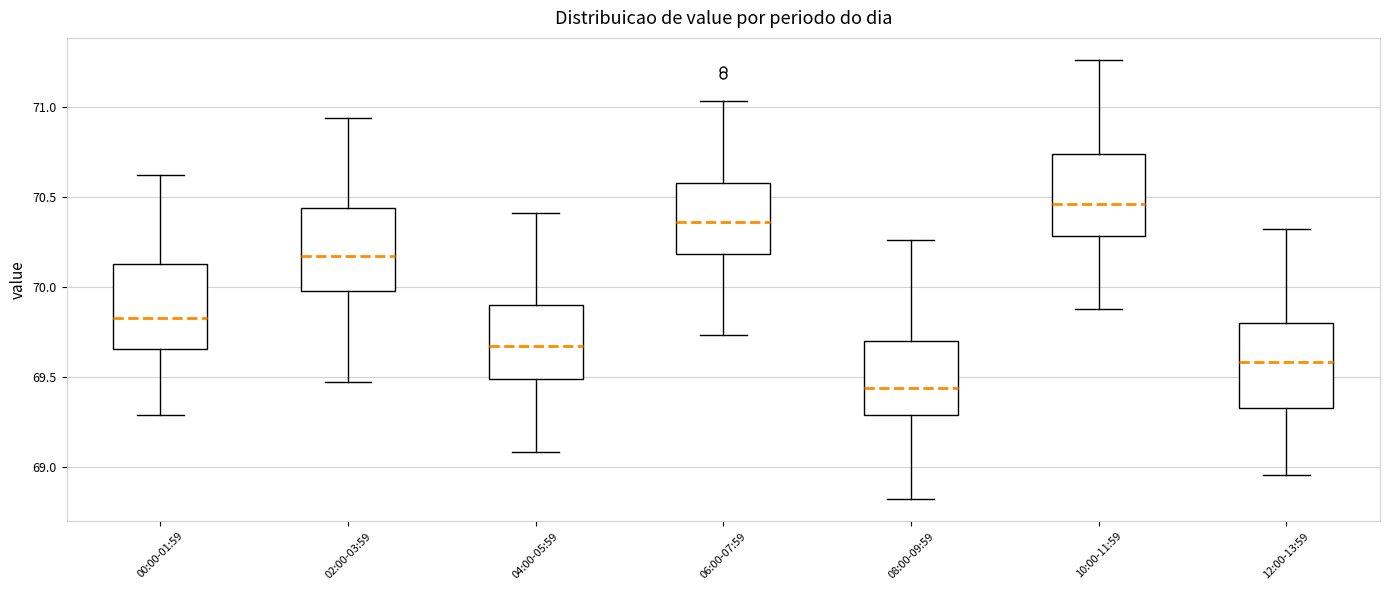

Which box's median line is the highest?

10:00-11:59